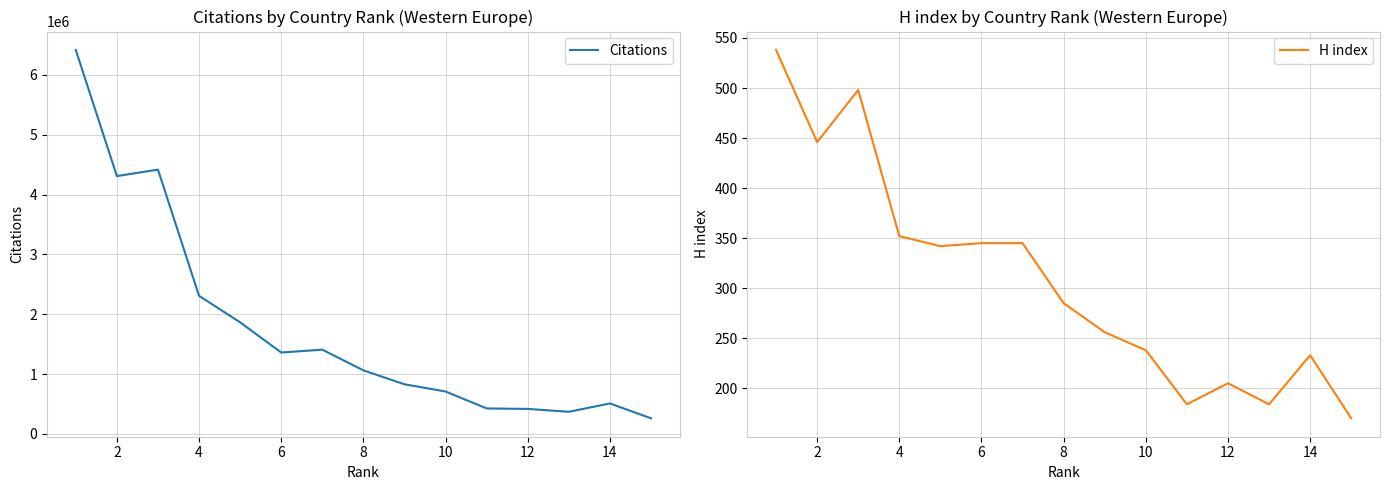

The value of Citations at 12 is 675942. True or false?

False